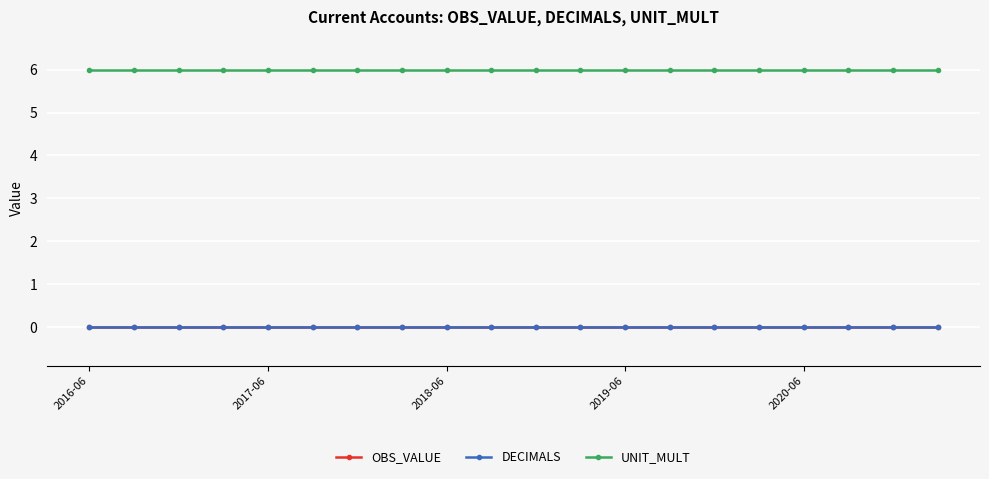

Does the chart have visible grid lines?

Yes